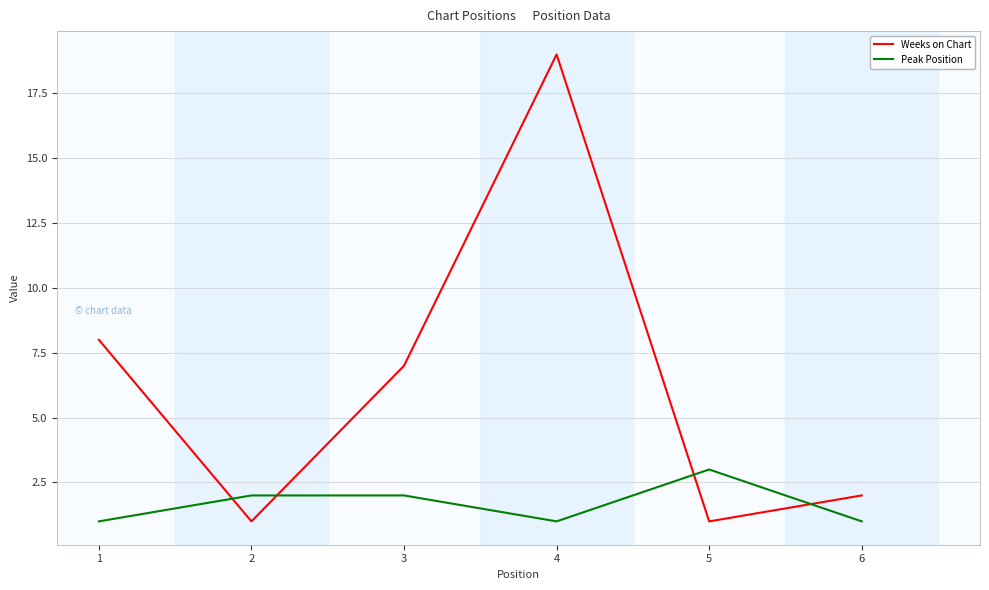

What is the difference between the maximum and minimum values in the Weeks on Chart series?

18